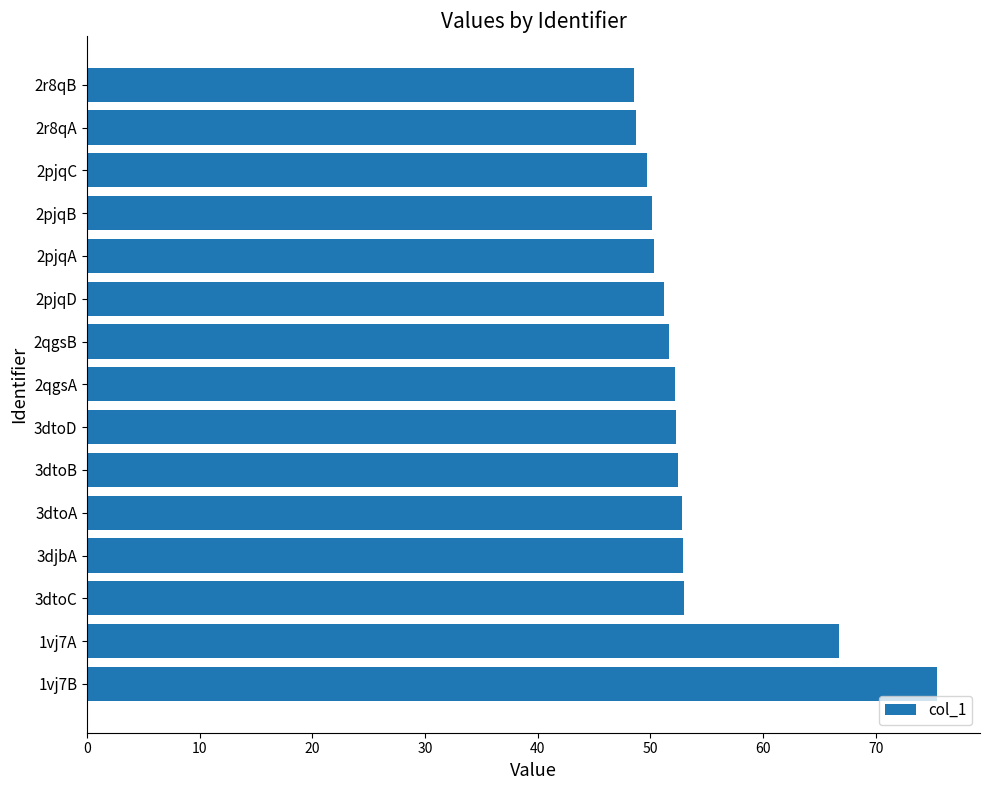

How many bars are there in total?

15